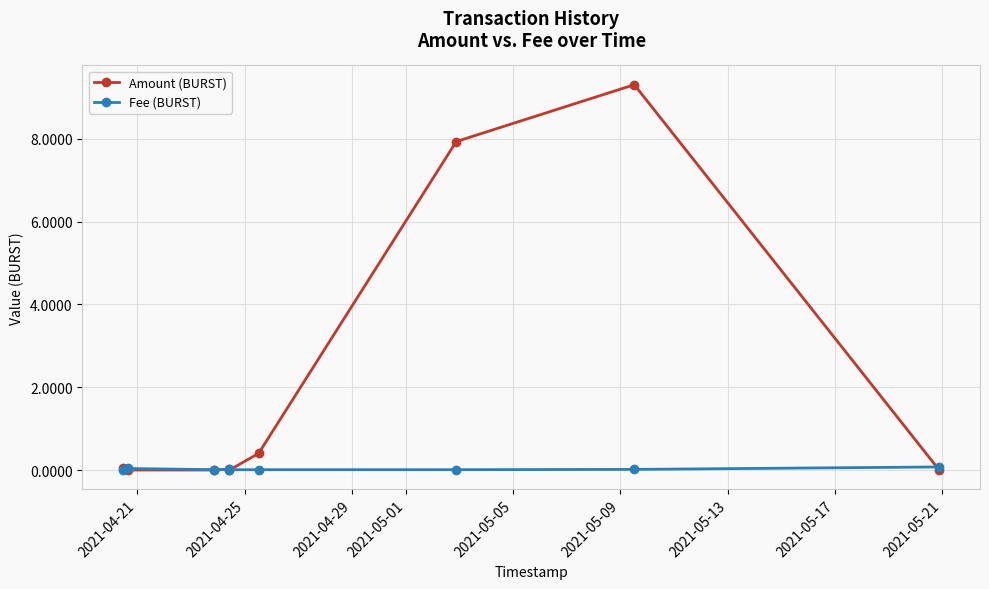

What is the sum of all Fee (BURST) values?

0.2